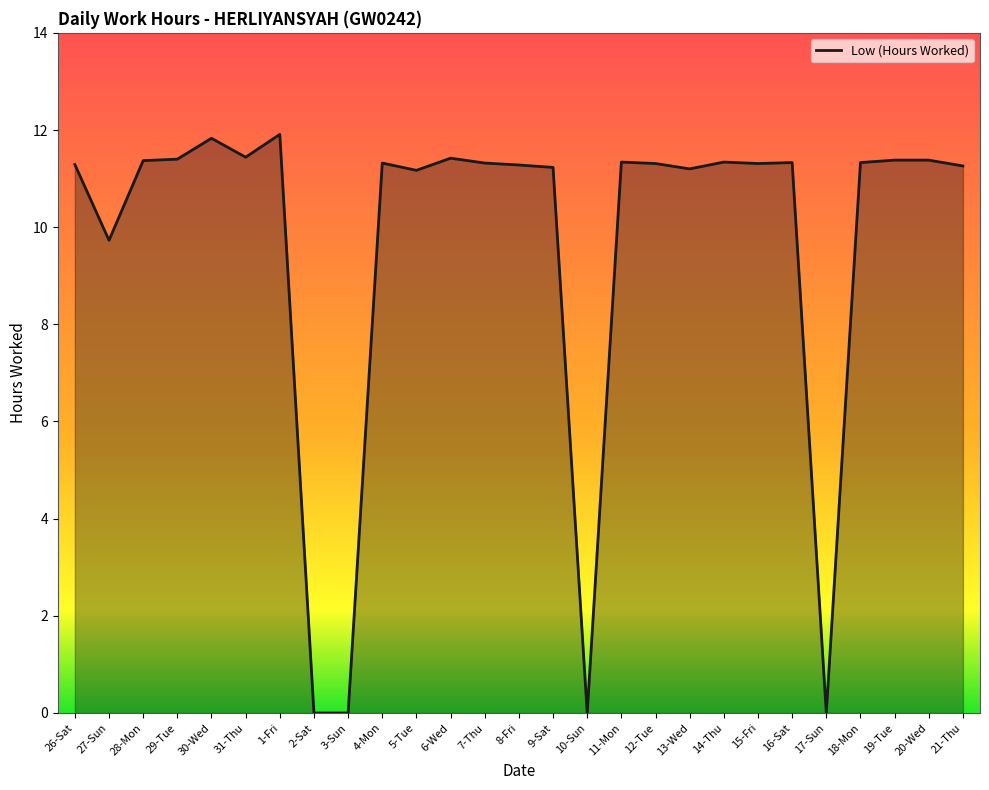

How many values exceed 11?

22